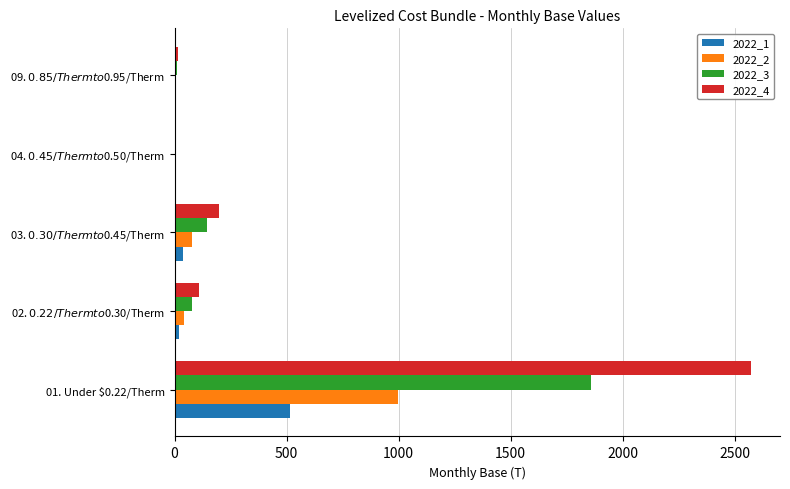

What is the sum of all 2022_3 values?

2091.3